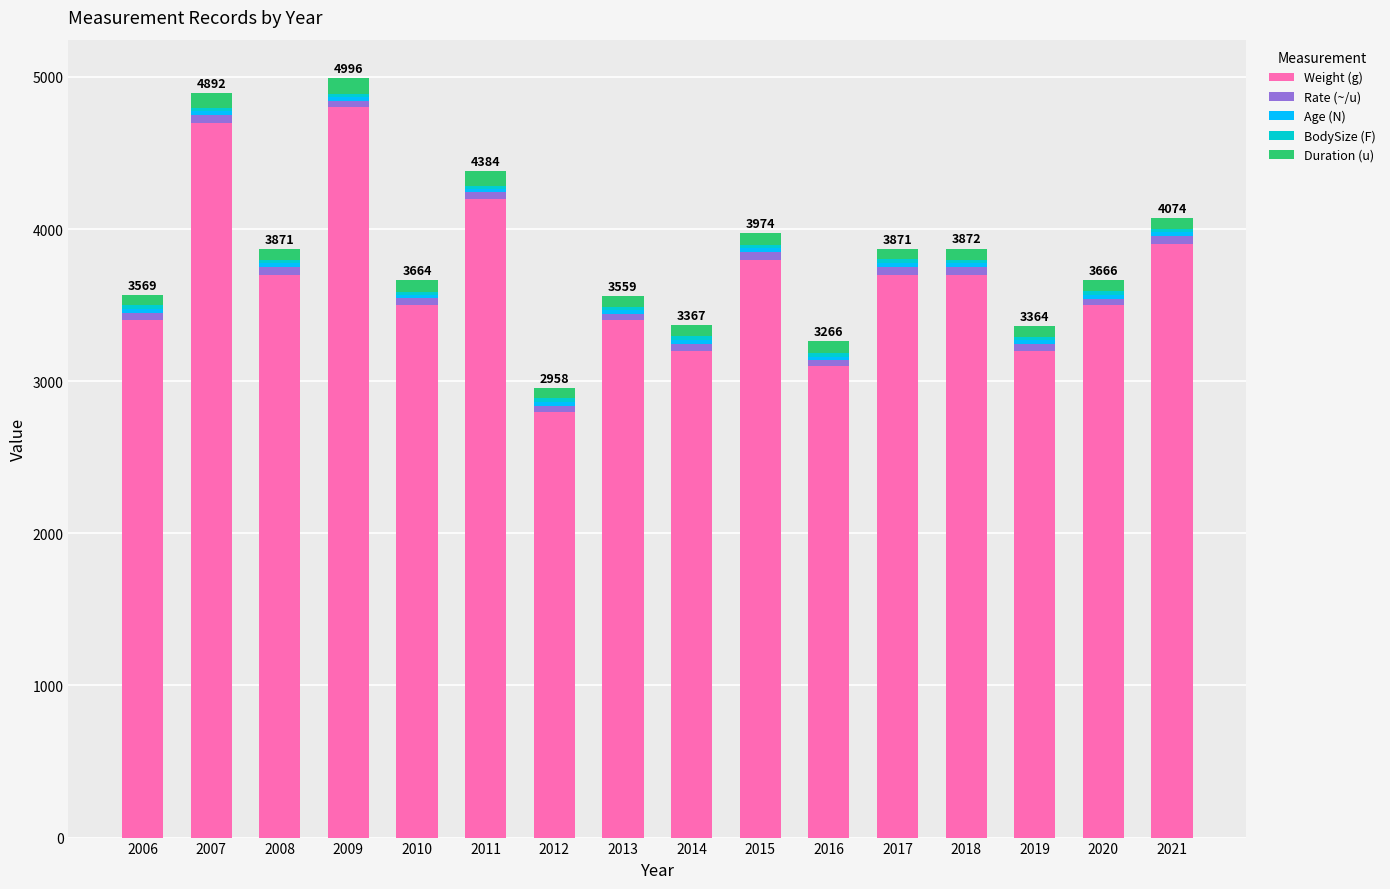

How many bars are there in total?

16